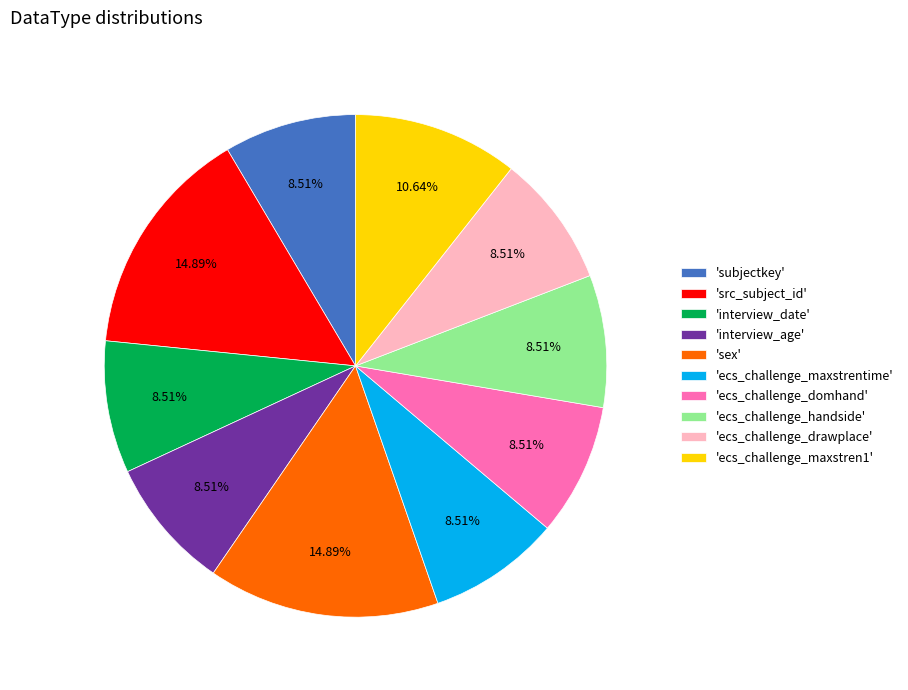

Combined, do 'ecs_challenge_drawplace' and 'sex' account for over 50%?

No